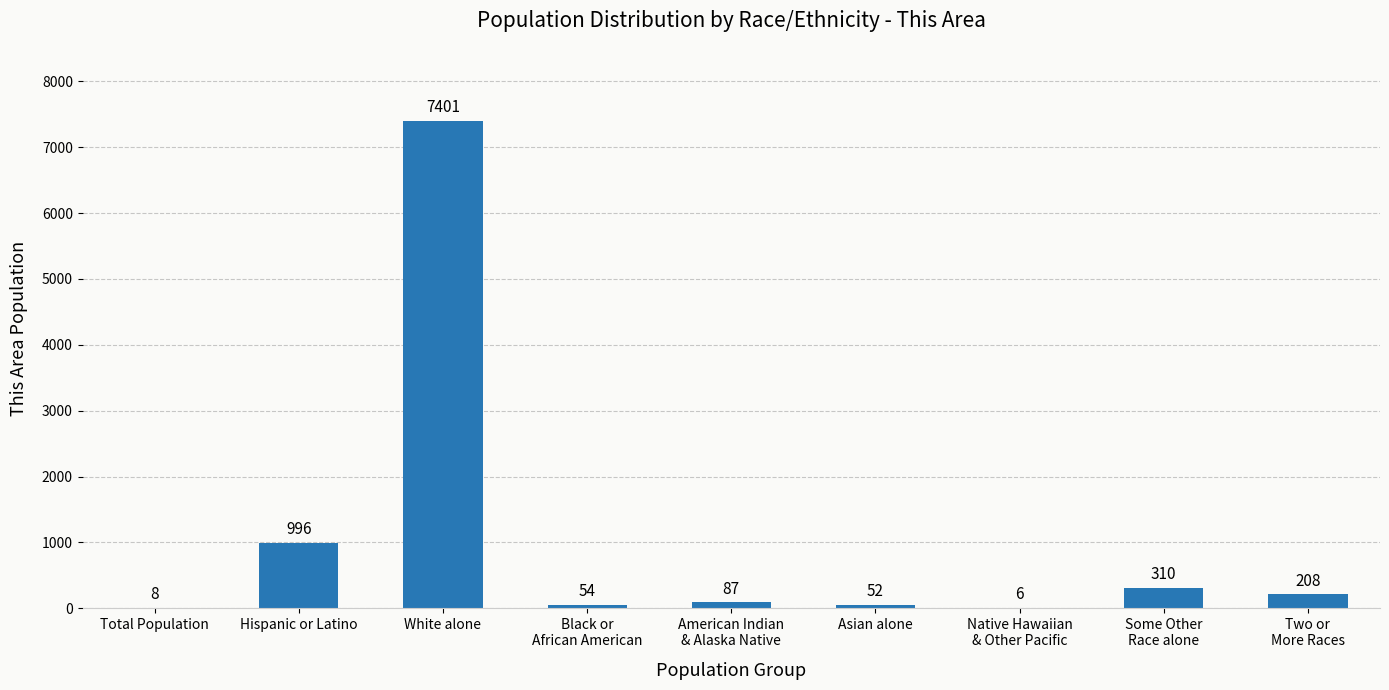

Reading left to right, list all the values displayed in this chart.

8	996	7401	54	87	52	6	310	208